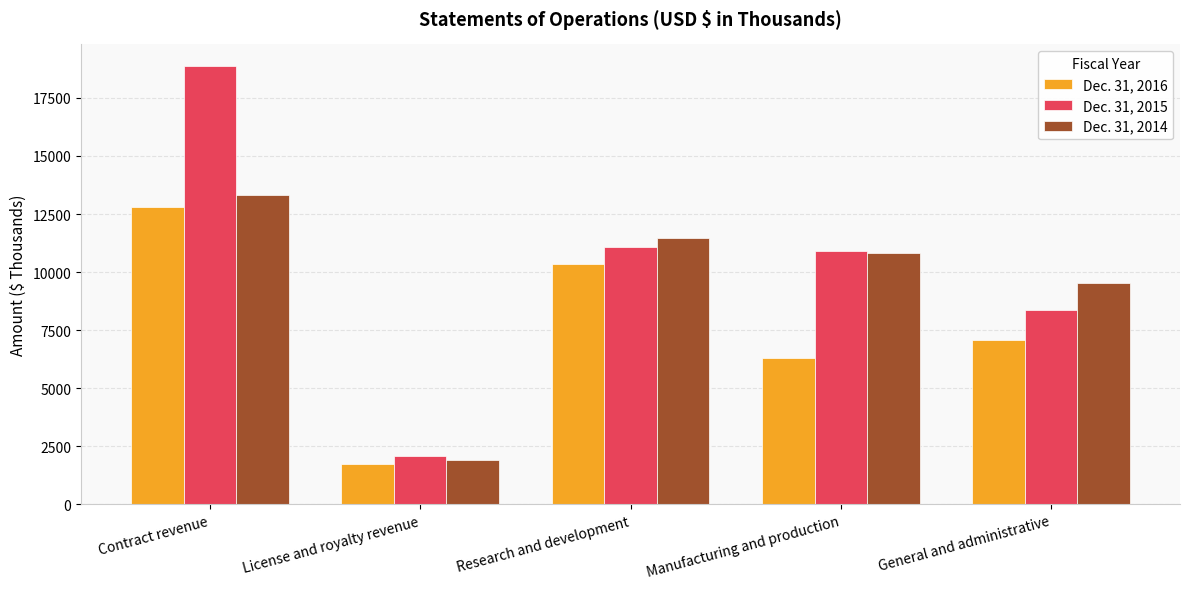

What is the smallest value displayed?

1727